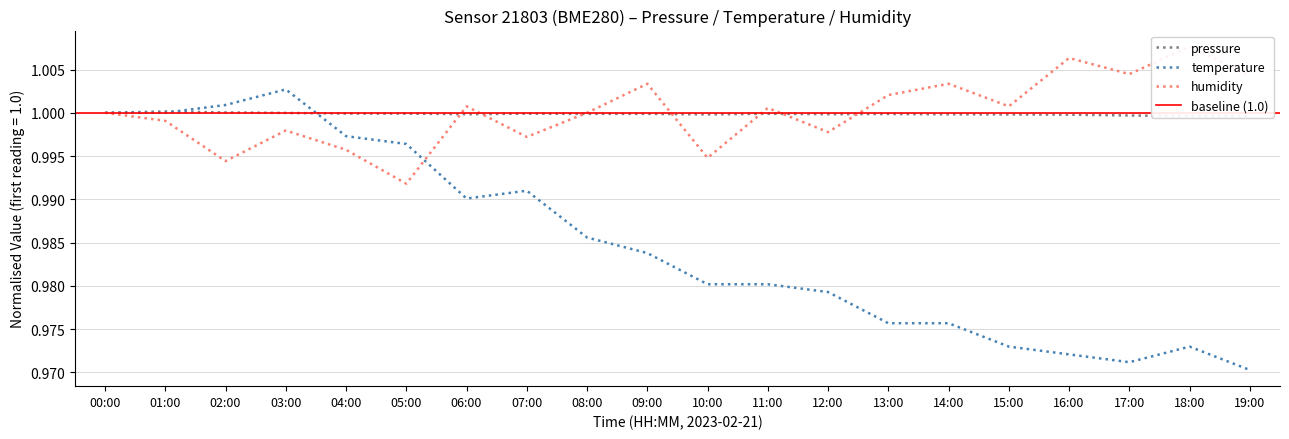

Which category has the lowest value in the temperature series?

19:00